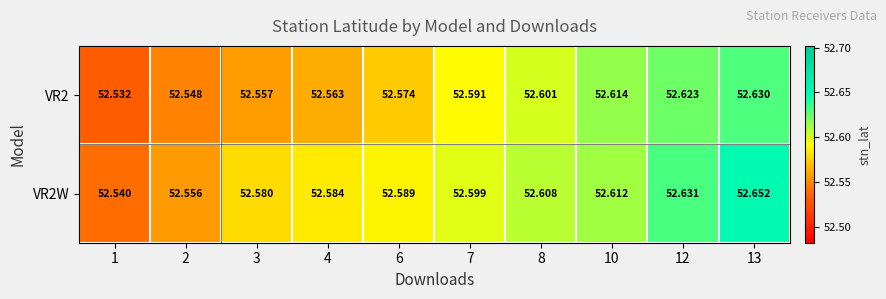

Is the value of VR2W at 6 greater than the value of VR2 at 4?

Yes